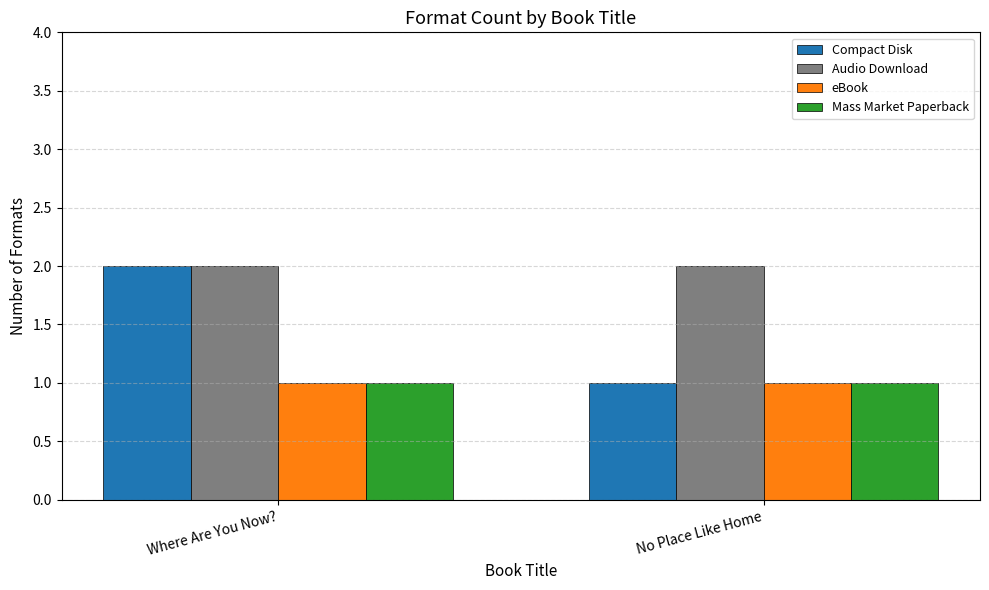

Reading left to right, list all the values displayed in this chart.

Compact Disk: Where Are You Now?=2	No Place Like Home=1
Audio Download: Where Are You Now?=2	No Place Like Home=2
eBook: Where Are You Now?=1	No Place Like Home=1
Mass Market Paperback: Where Are You Now?=1	No Place Like Home=1